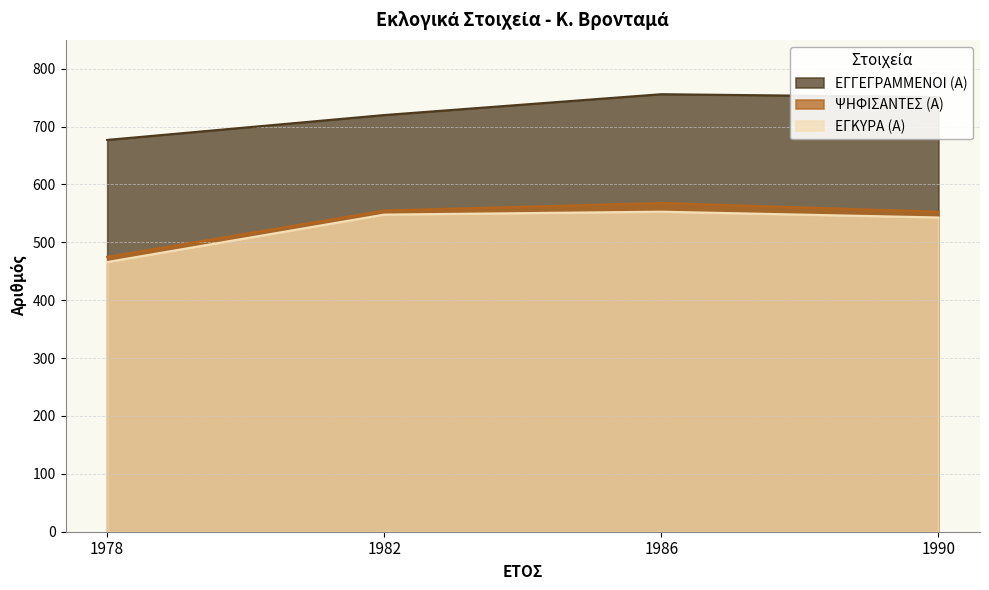

Rank the series by their maximum value, from highest to lowest.

ΕΓΓΕΓΡΑΜΜΕΝΟΙ (Α), ΨΗΦΙΣΑΝΤΕΣ (Α), ΕΓΚΥΡΑ (Α)